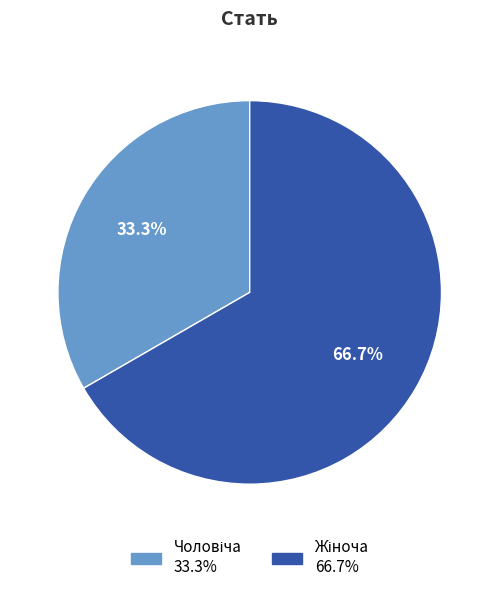

Is there a majority slice in this chart?

Yes